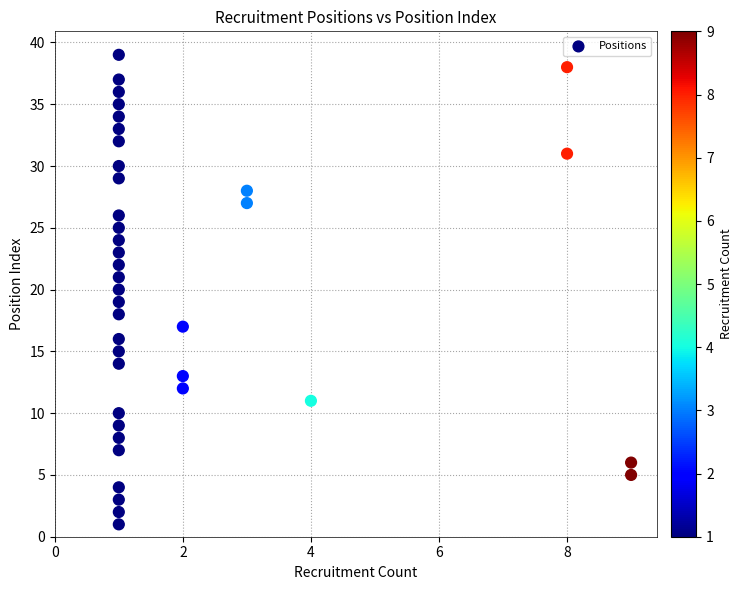

What is the range of Y values (max minus min)?

38